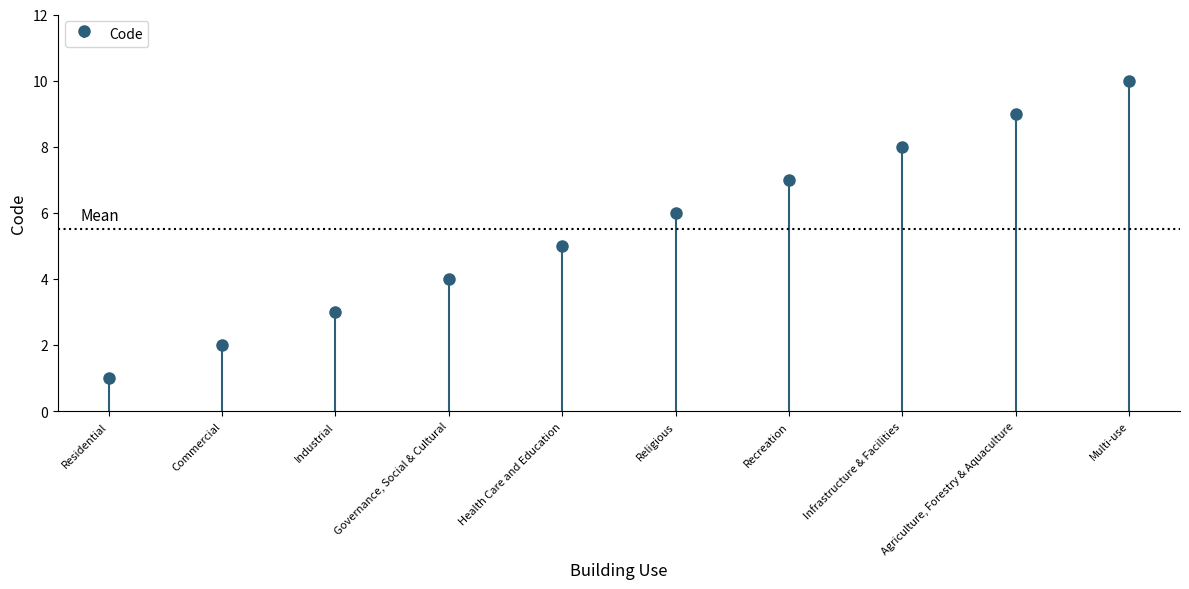

At which label is the value closest to 5?

Health Care and Education